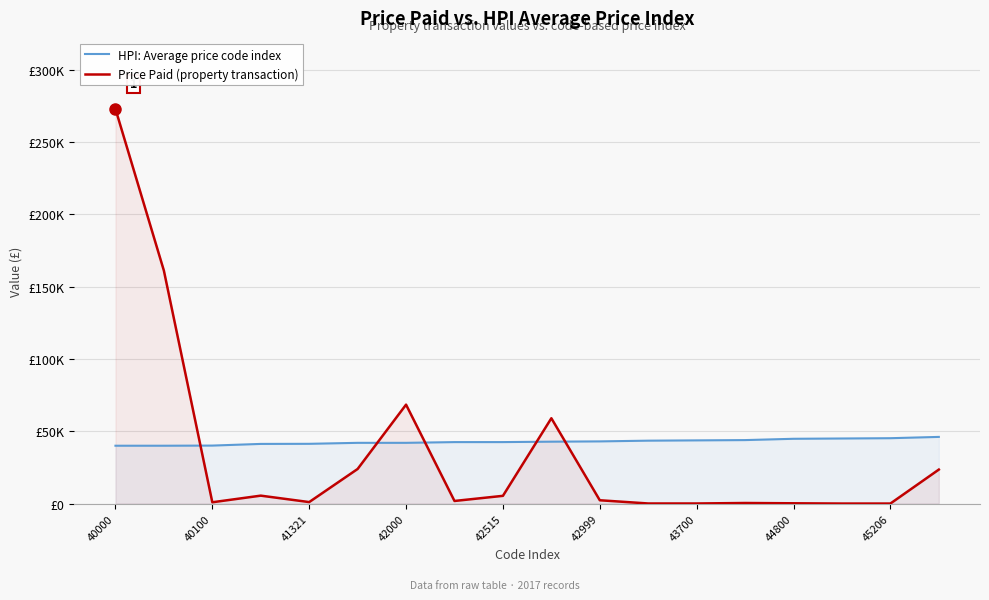

What is the difference between the second highest and second lowest values in the HPI: Average price code index series?

5205